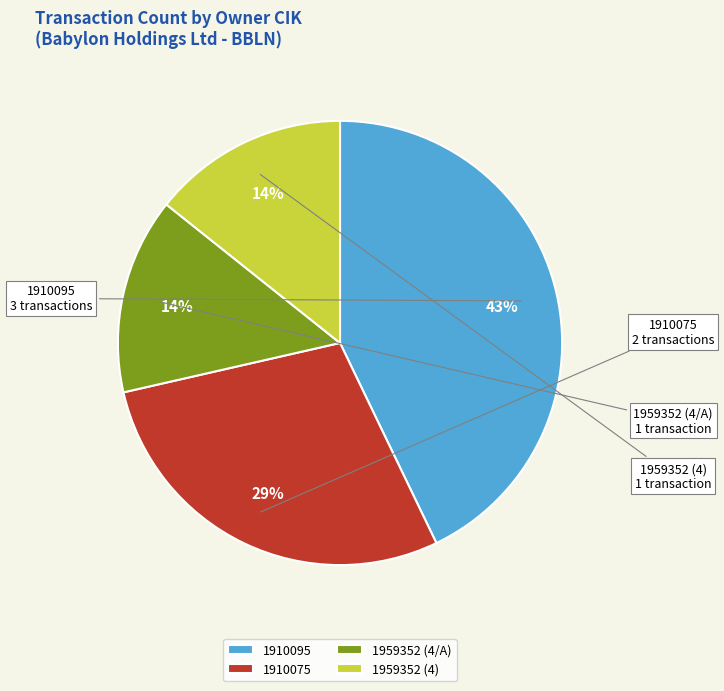

True or false: 1910075 accounts for 29% of the total.

True